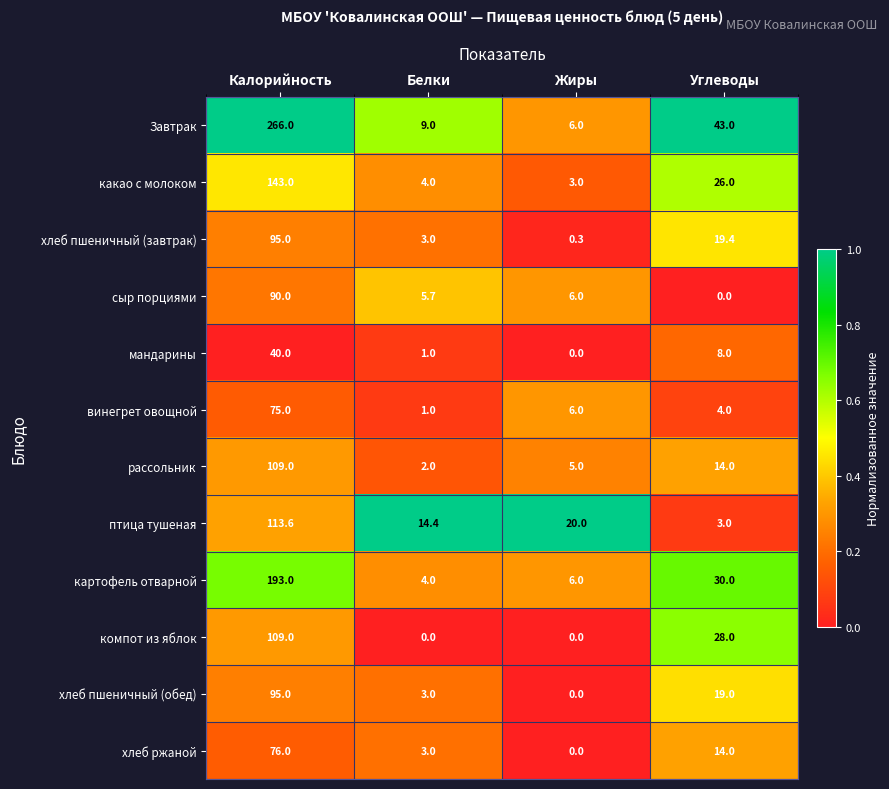

The сыр порциями series shows 5.7 at Белки. True or false?

True